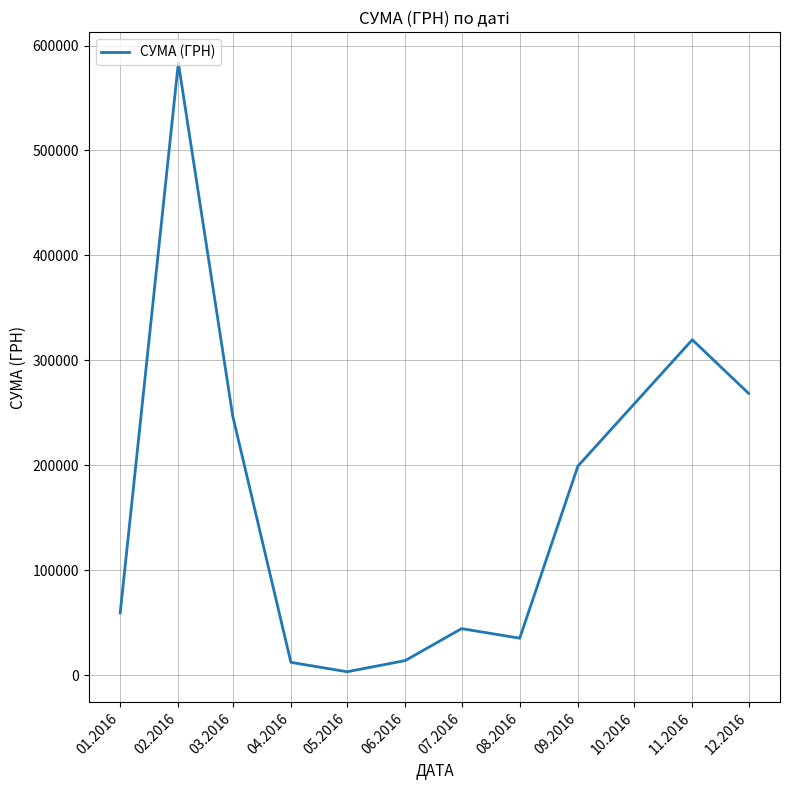

What is the minimum value shown in the chart?

3157.1